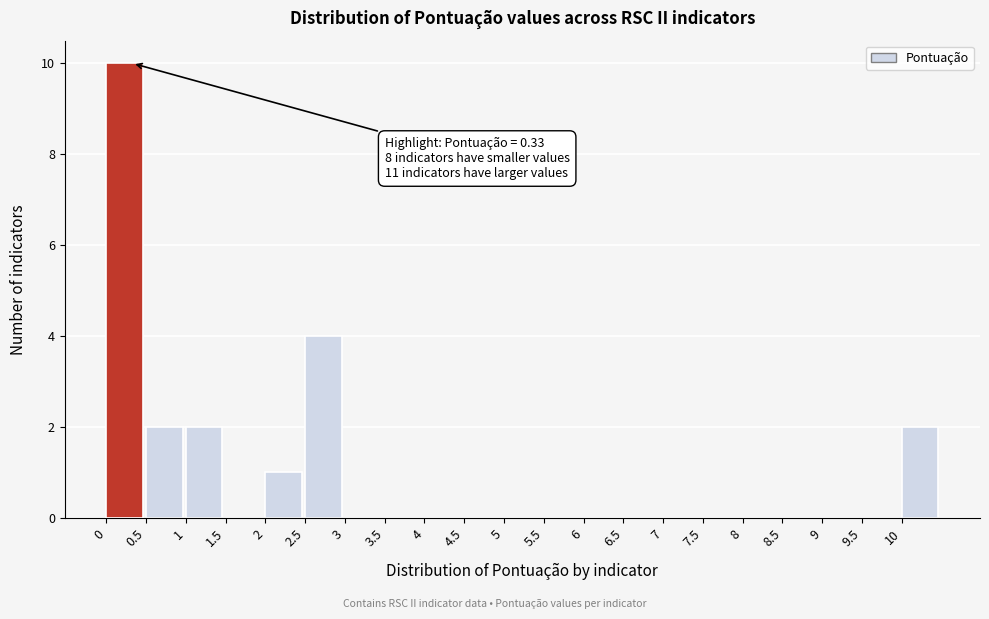

Which range on the x-axis has the tallest bar?

0.0 to 0.5